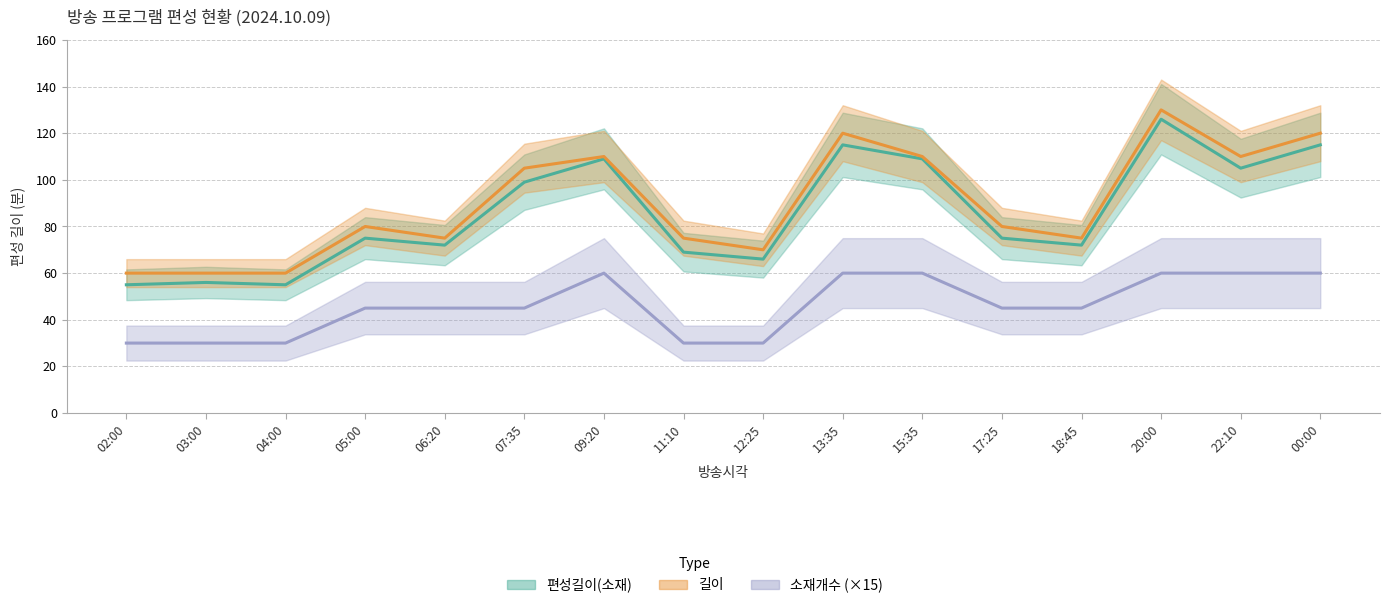

At which label is 편성길이(소재) closest to 90?

07:35